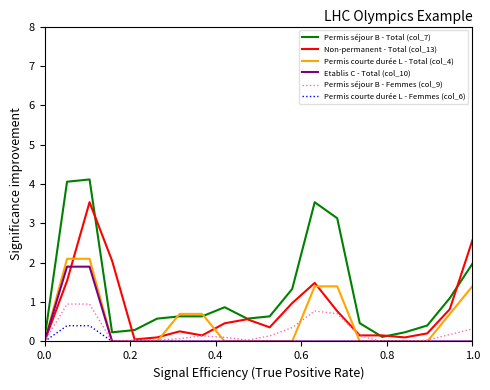

Which series has the largest total across all categories?

Permis séjour B - Total (col_7)